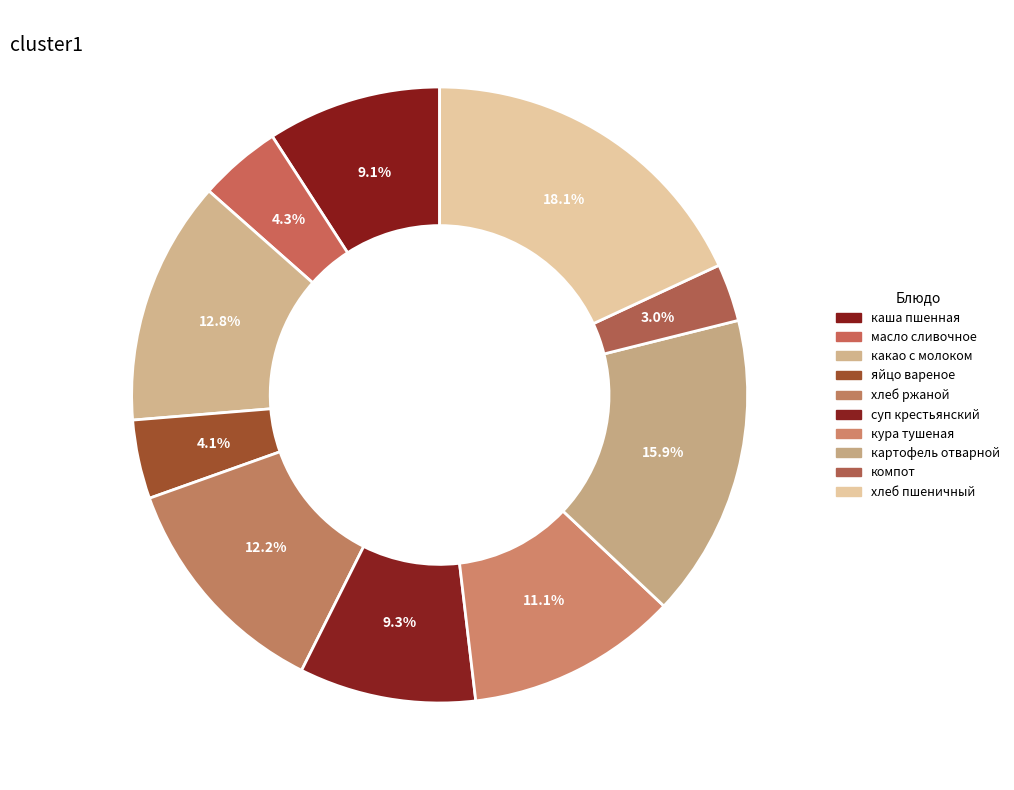

Count the number of slices in the pie.

10